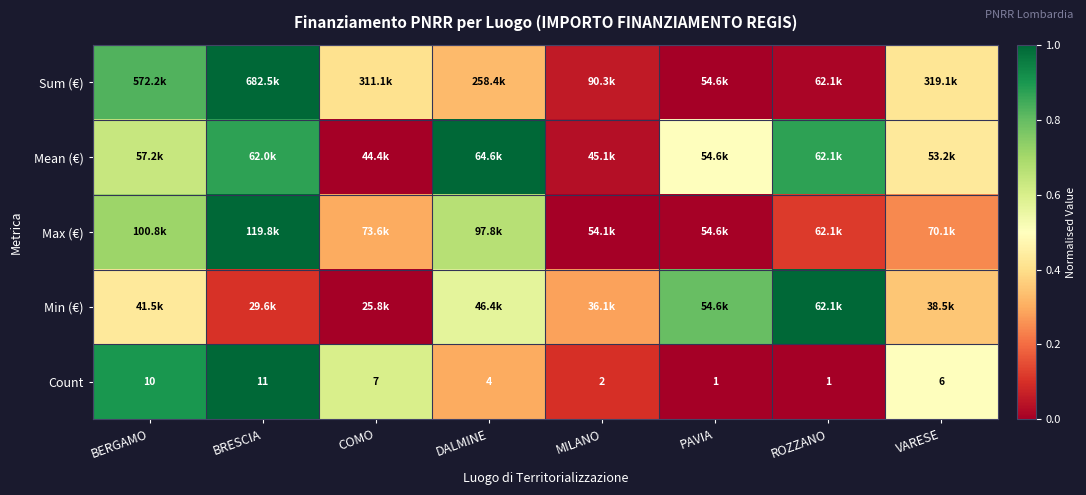

At which label does Count reach its peak?

BRESCIA